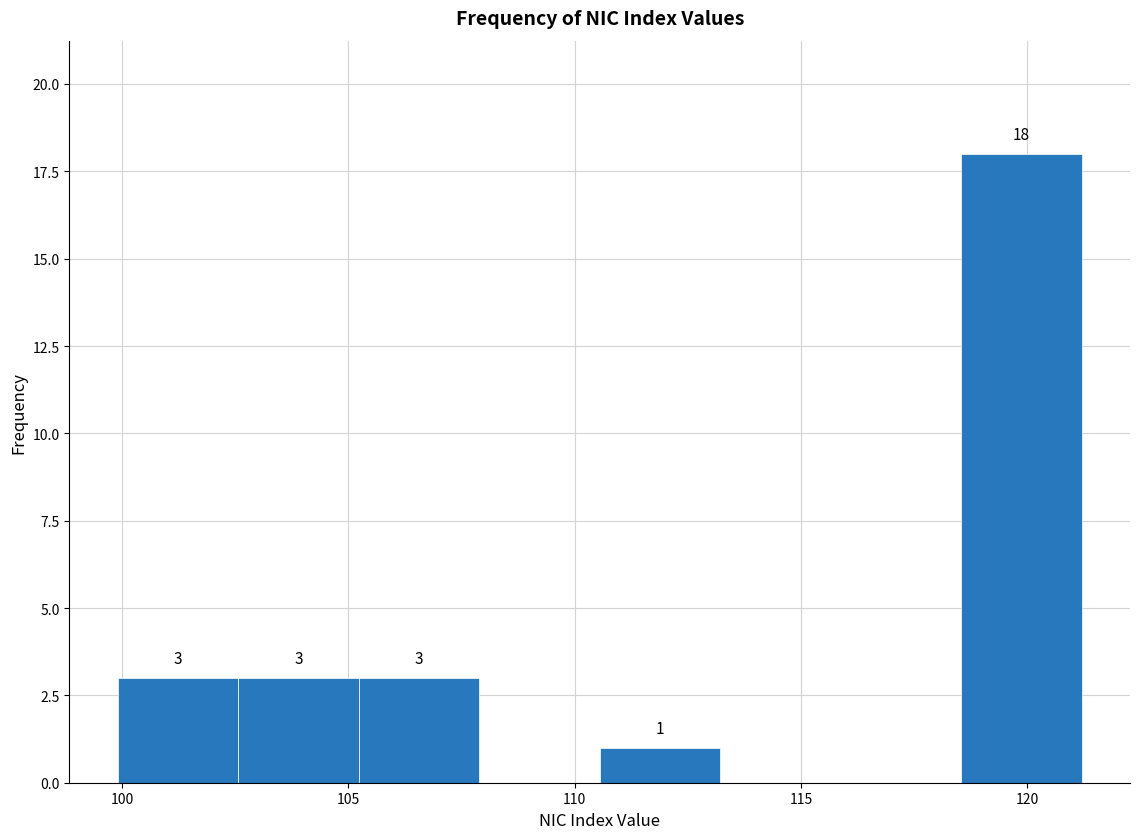

Over which range of the x-axis is the bar tallest?

118.5 to 121.0